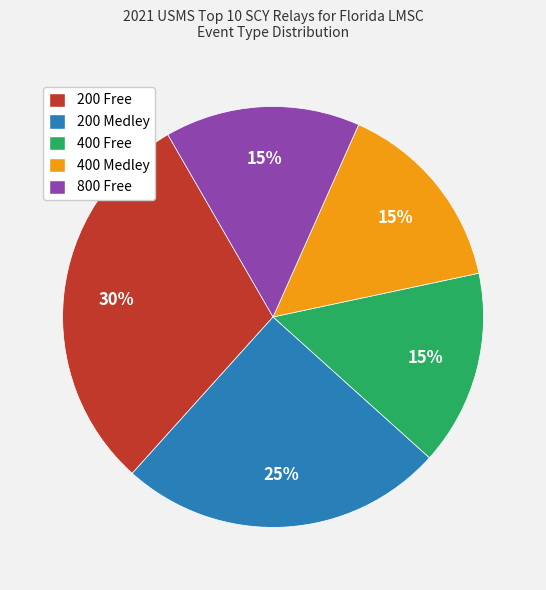

To the nearest percent, what portion does 800 Free represent?

15%